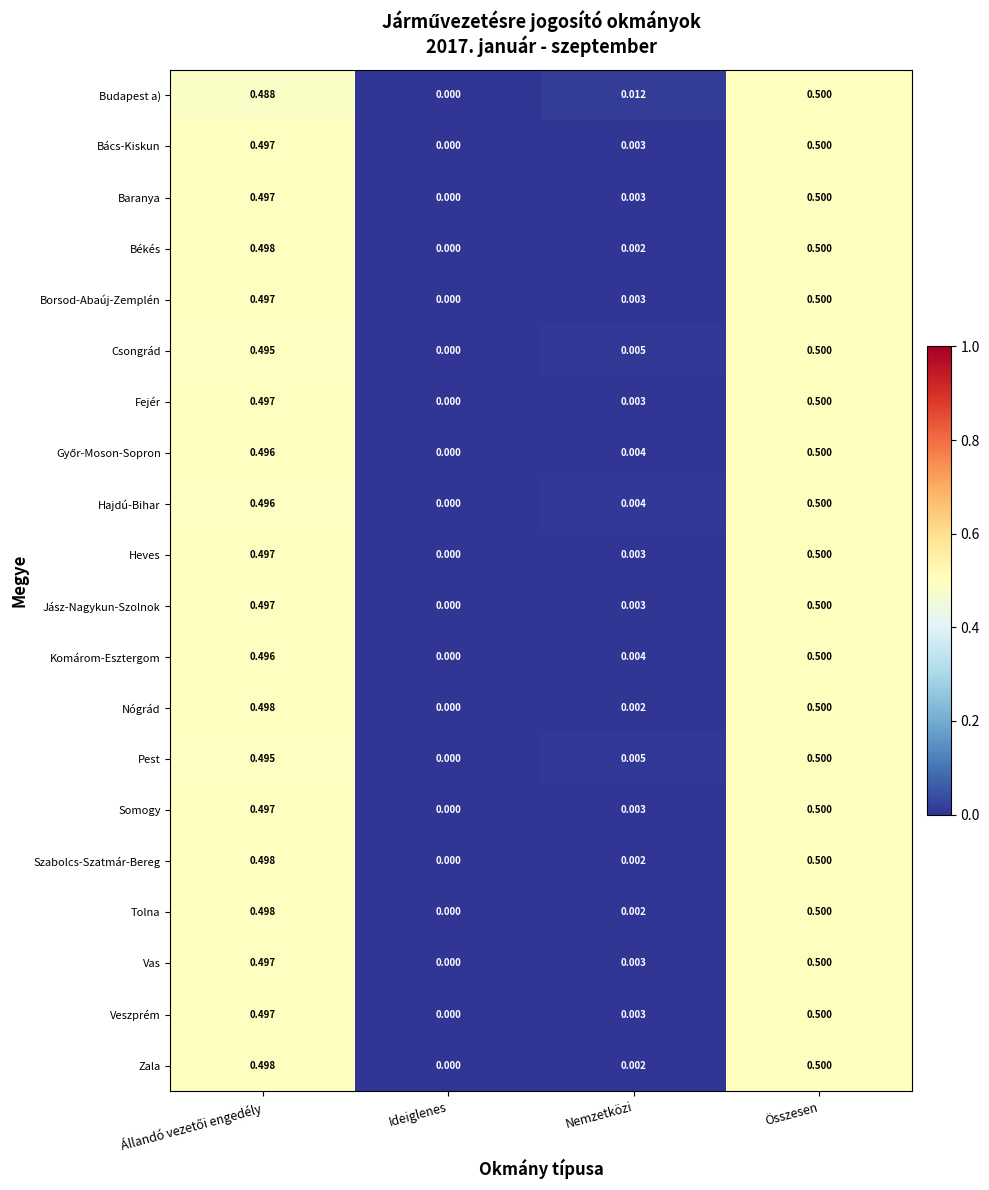

At which label does Csongrád reach its peak?

Összesen